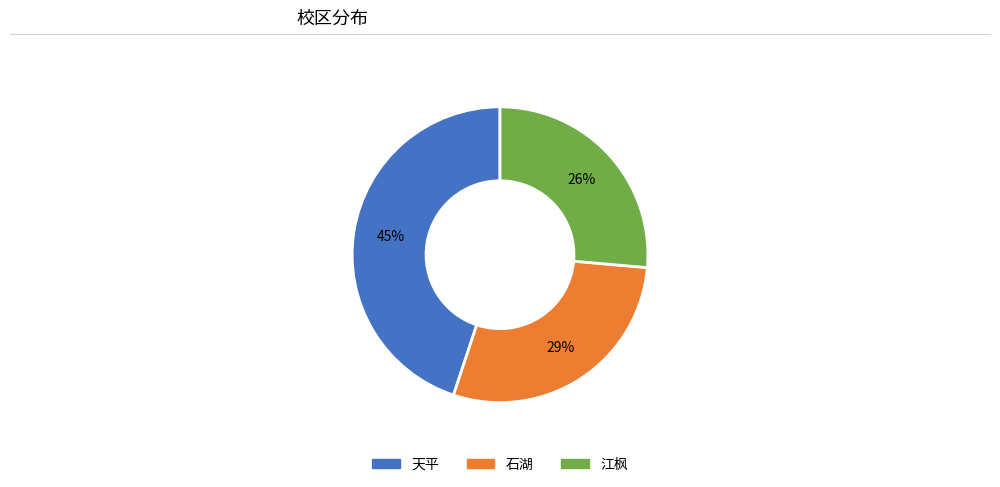

What is the largest slice in the pie chart?

天平